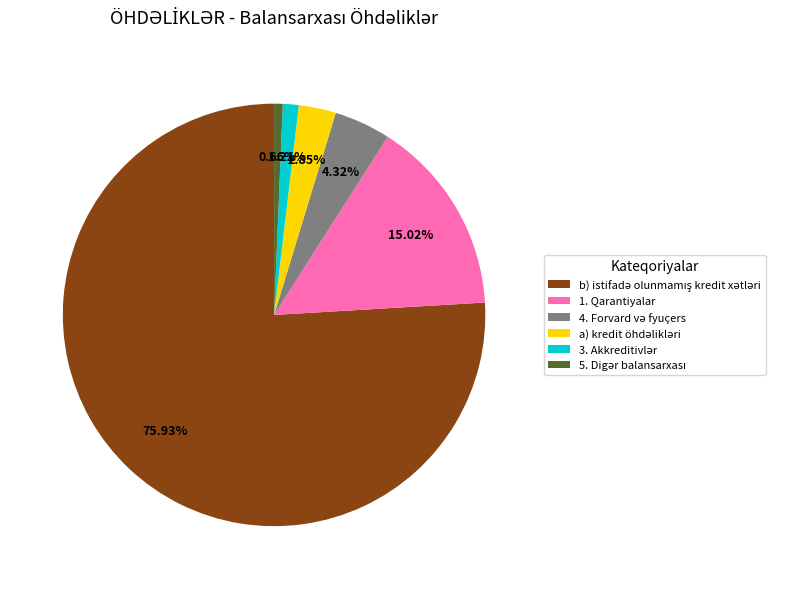

Is there any slice that represents more than half of the pie?

Yes